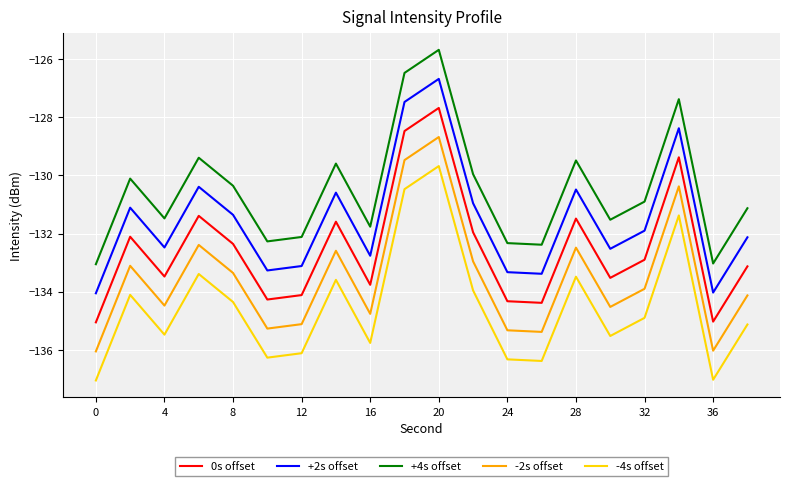

True or false: +4s offset has more than 0 points higher than both neighbors.

True